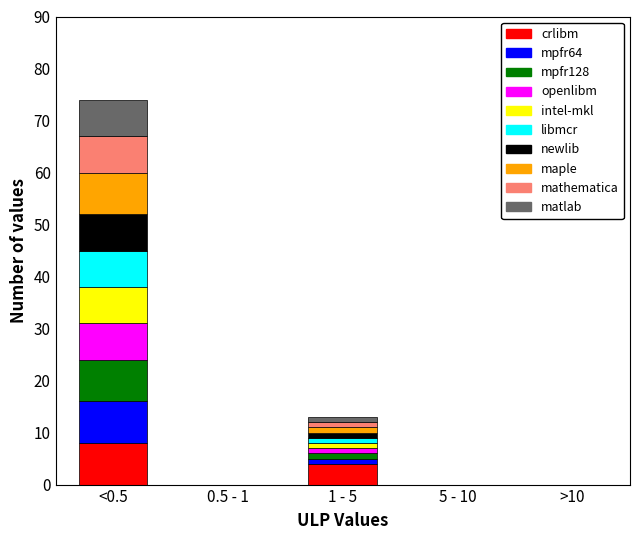

At which label does crlibm reach its peak?

<0.5